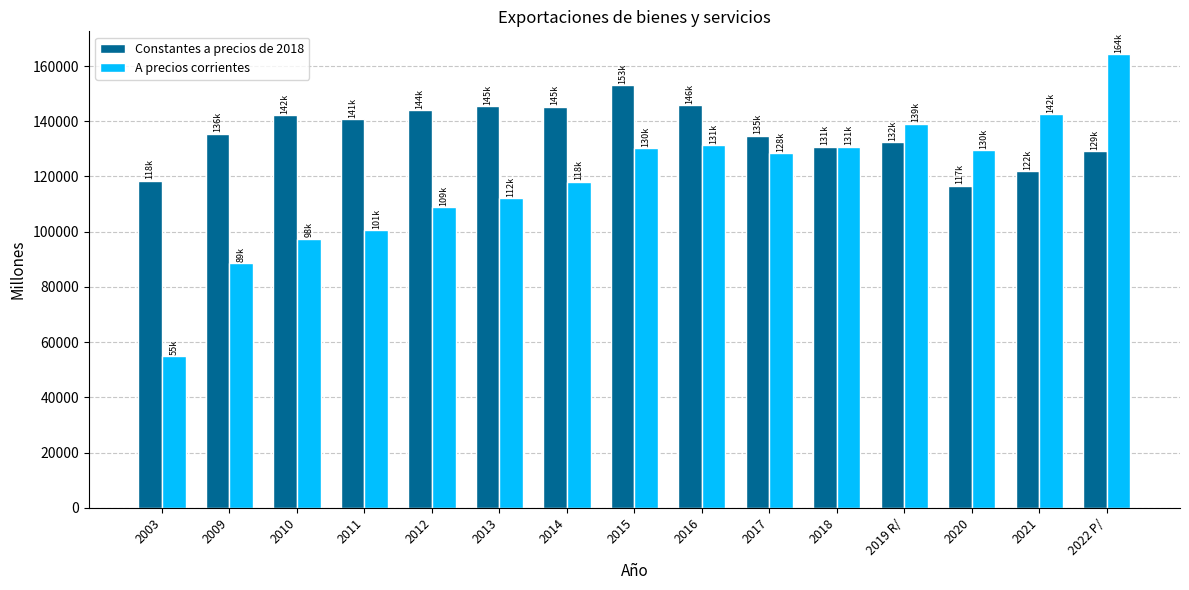

The value of Constantes a precios de 2018 at 2014 is 33481.1. True or false?

False